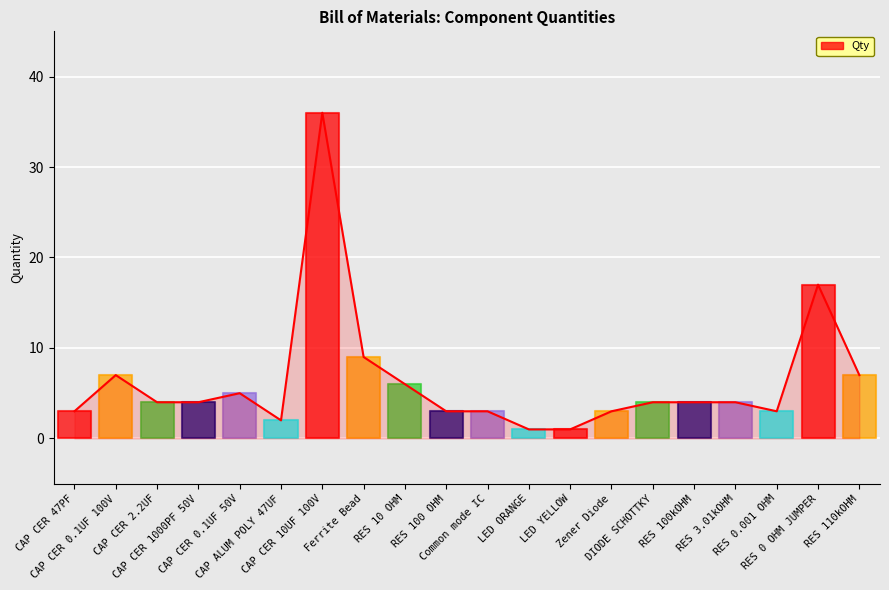

What is the sum of the values at CAP CER 0.1UF 50V and RES 10 OHM?

11